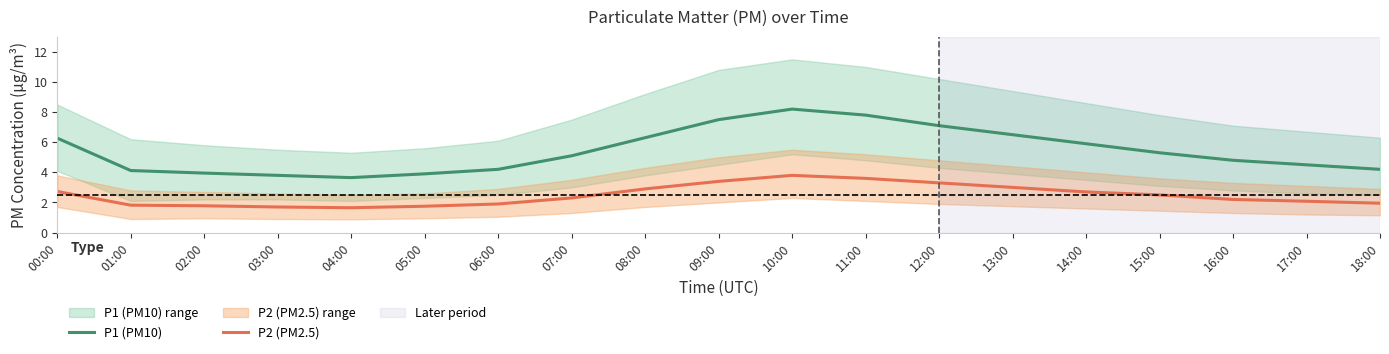

The P2 (PM2.5) series shows 3.3 at 12:00. True or false?

True